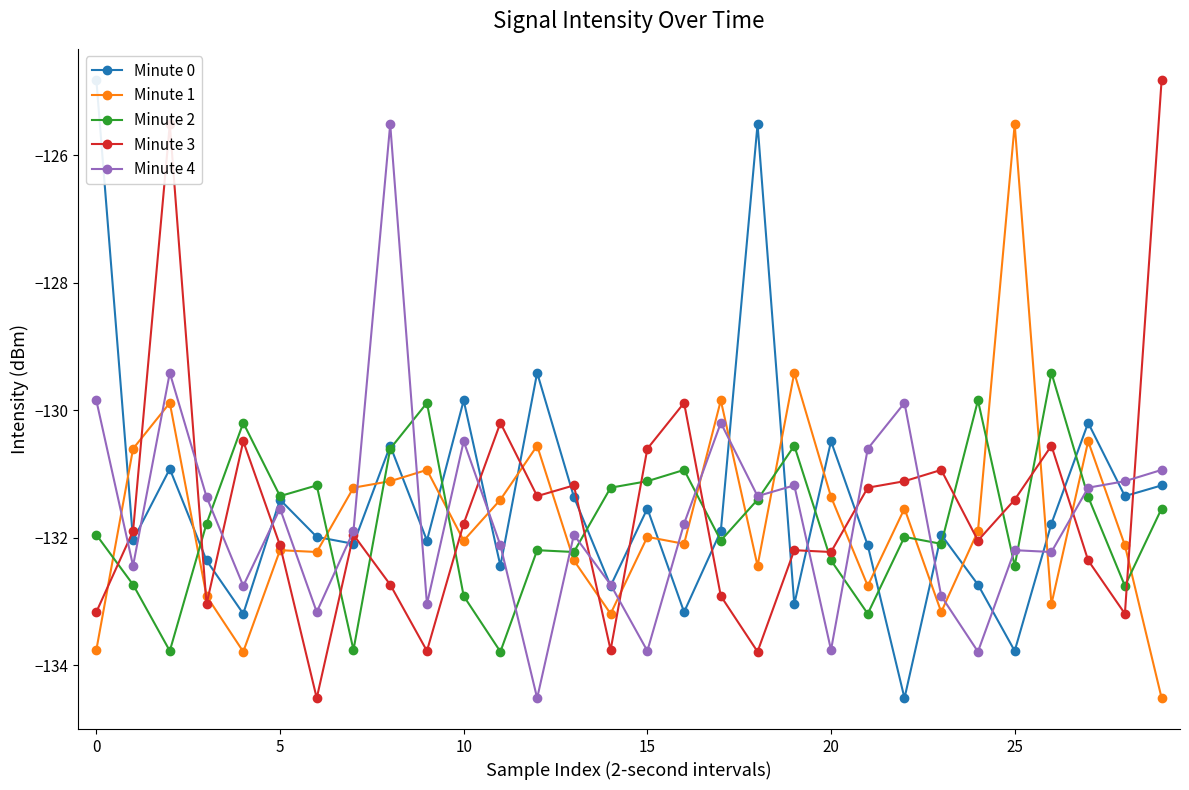

What is the highest value of the Minute 1 series?

-125.5